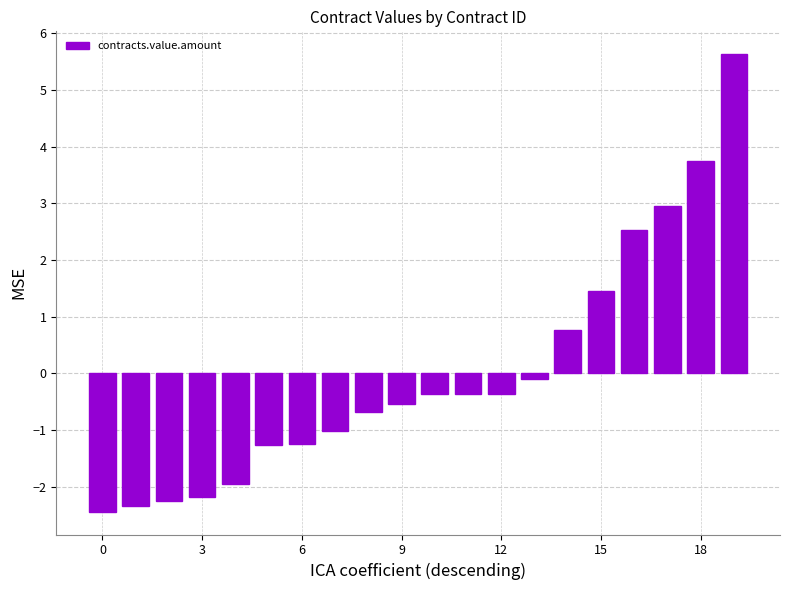

What is the difference between the maximum and minimum values?

8.1